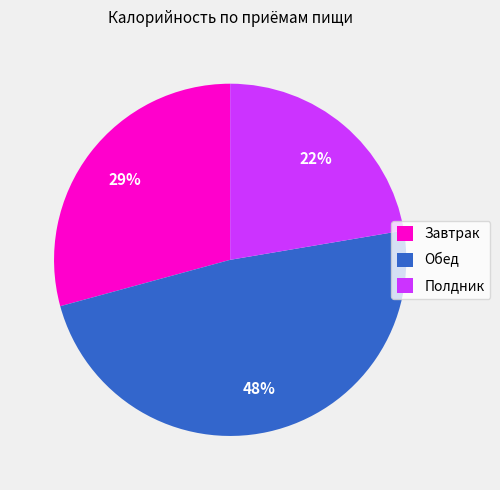

Rank the categories by value from highest to lowest.

Обед, Завтрак, Полдник